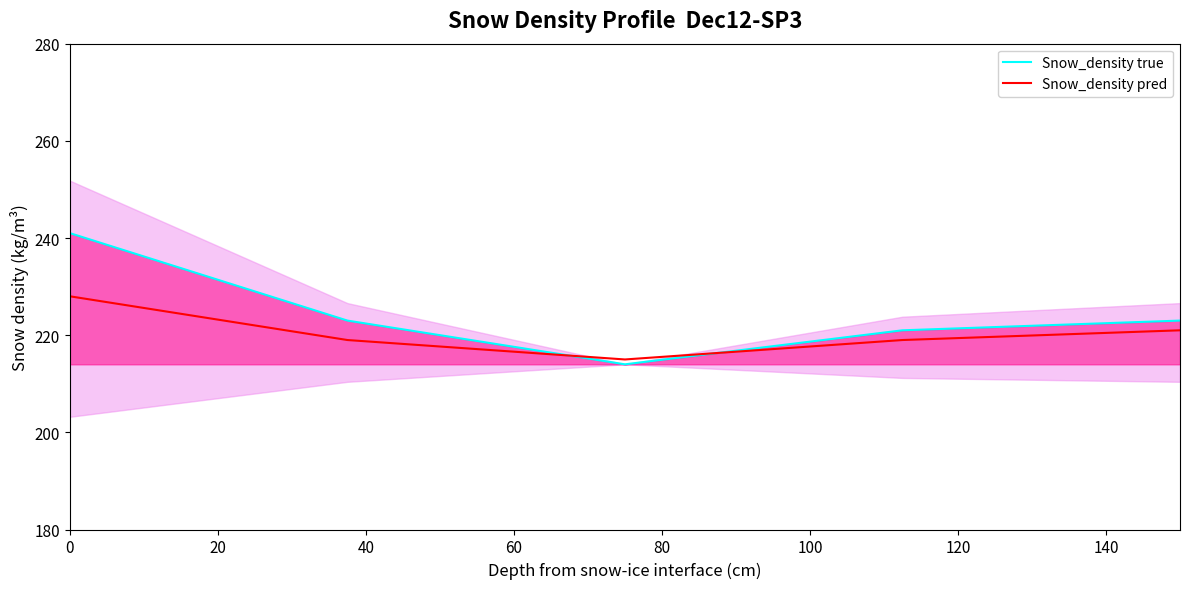

Where do Snow_density true and Snow_density pred first cross each other?

20 and 40